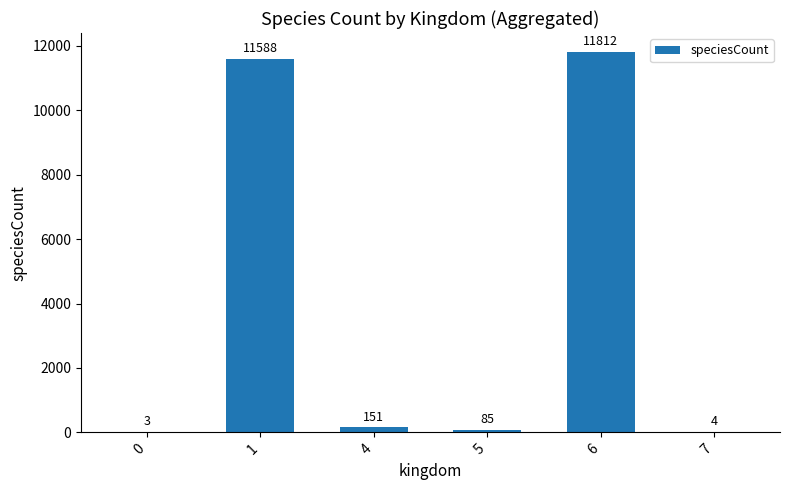

The value at 7 is 4. True or false?

True